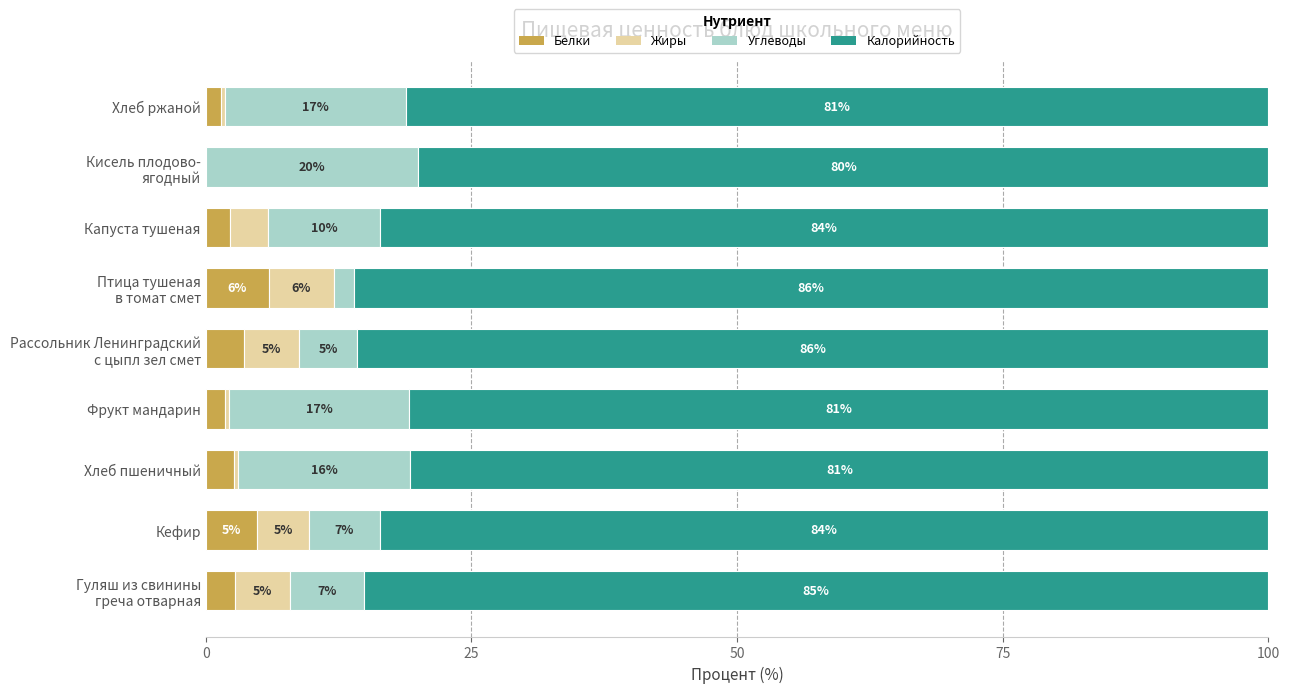

What is the total value across all series at Хлеб пшеничный?

100.0